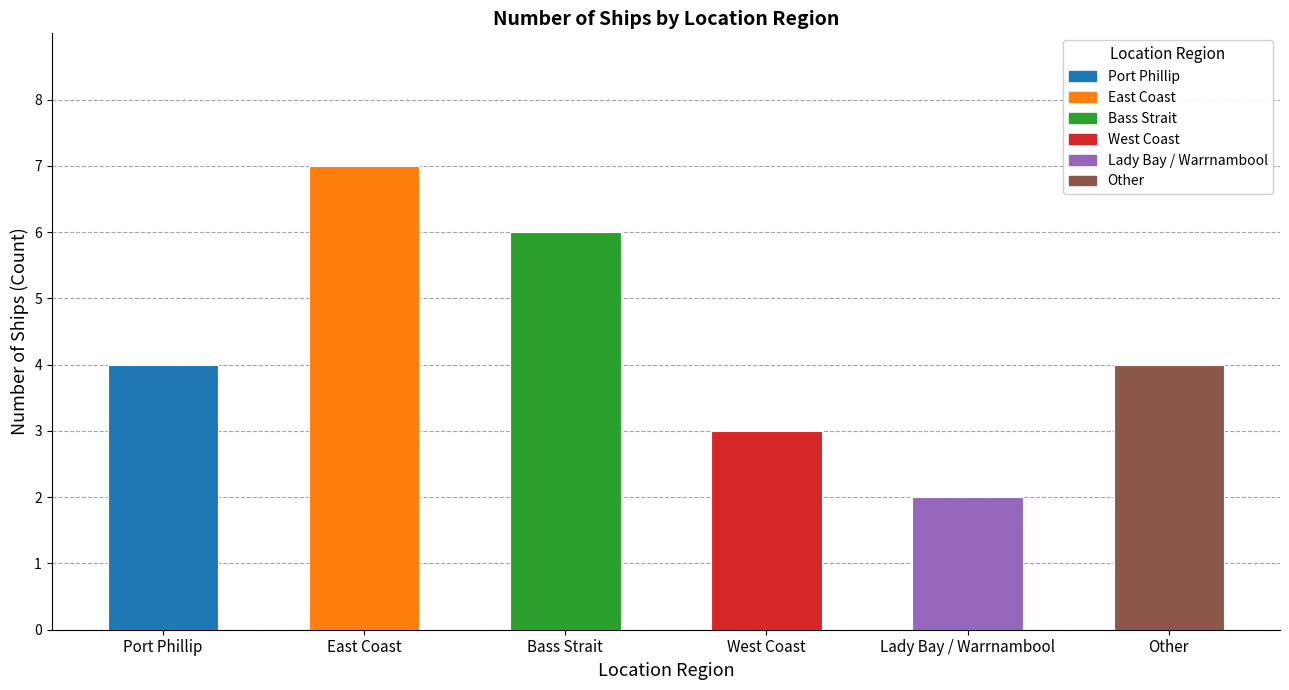

Reading right to left, extract all data points from this chart.

Other=4	Lady Bay / Warrnambool=2	West Coast=3	Bass Strait=6	East Coast=7	Port Phillip=4